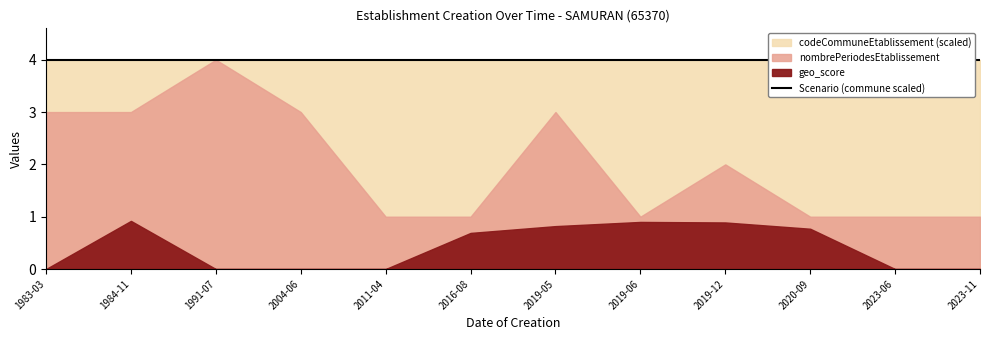

True or false: geo_score and codeCommuneEtablissement intersect in this chart.

False